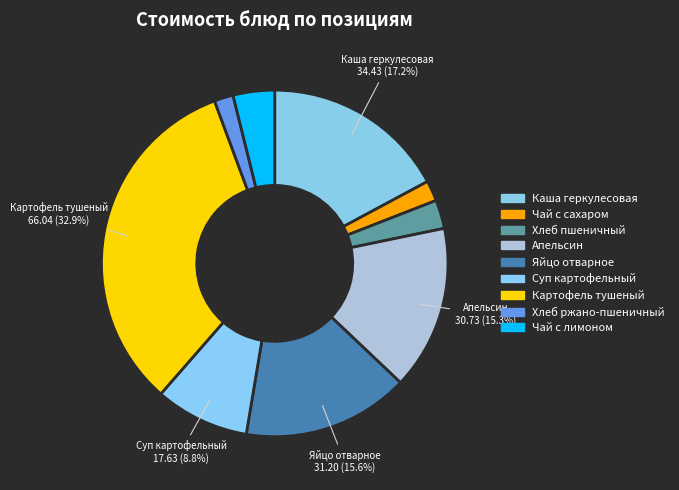

How many segments does this pie chart have?

9